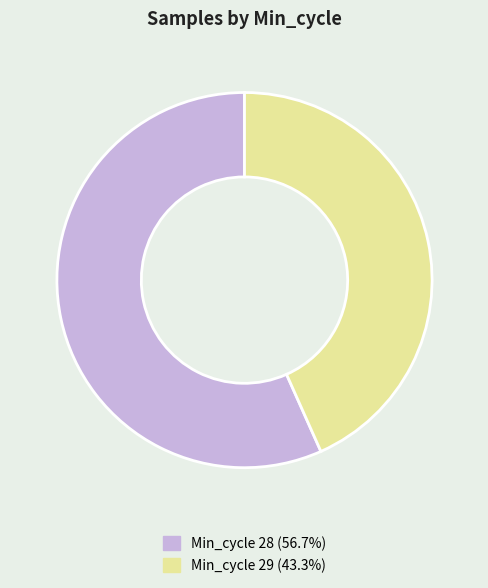

Approximately how many times larger is the value at Min_cycle 29 (43.3%) compared to Min_cycle 28 (56.7%)?

0.8